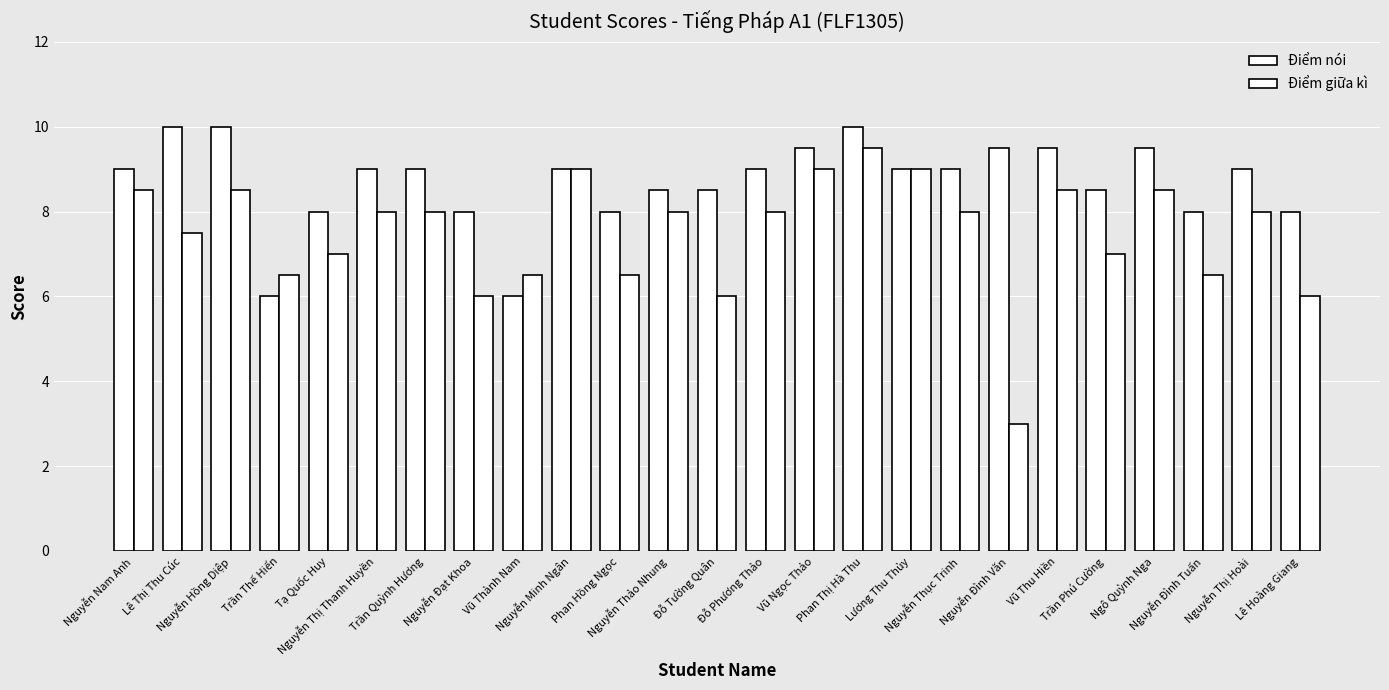

Count the number of categories in the chart.

25